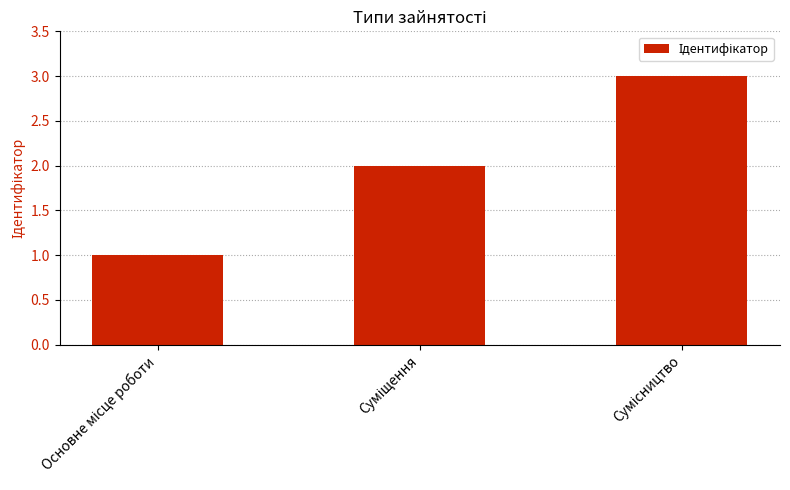

What is the sum of all values?

6